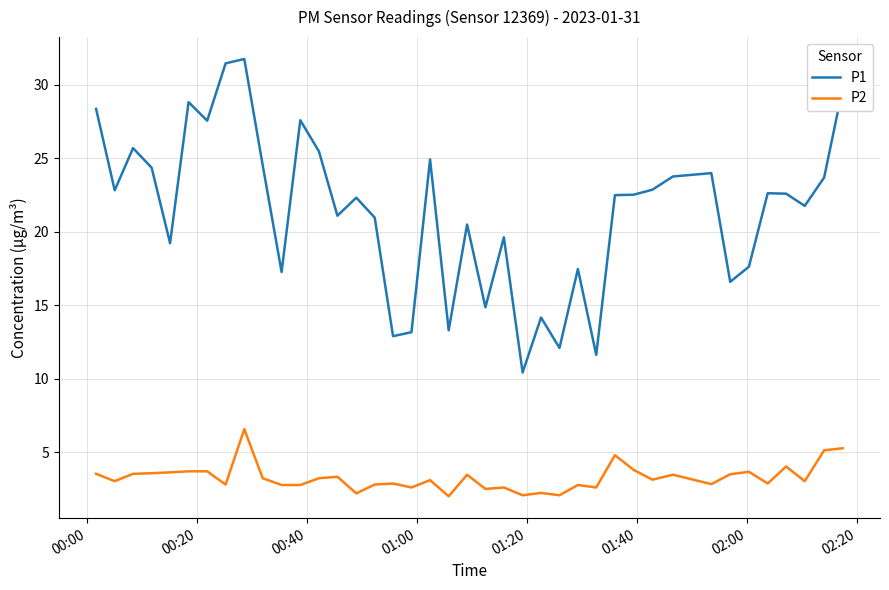

Count the number of categories in the chart.

40